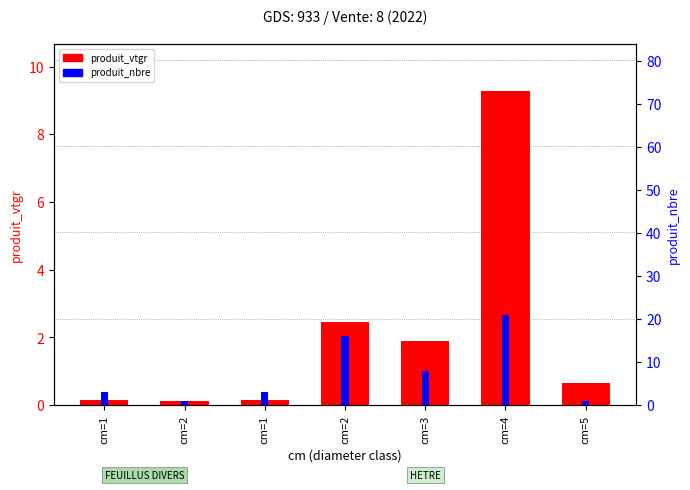

Reading left to right, transcribe all the data shown in this chart.

produit_vtgr: 0.1	0.1	0.1	2.4	1.9	9.3	0.6
produit_nbre: 3.0	1.0	3.0	16.0	8.0	21.0	1.0